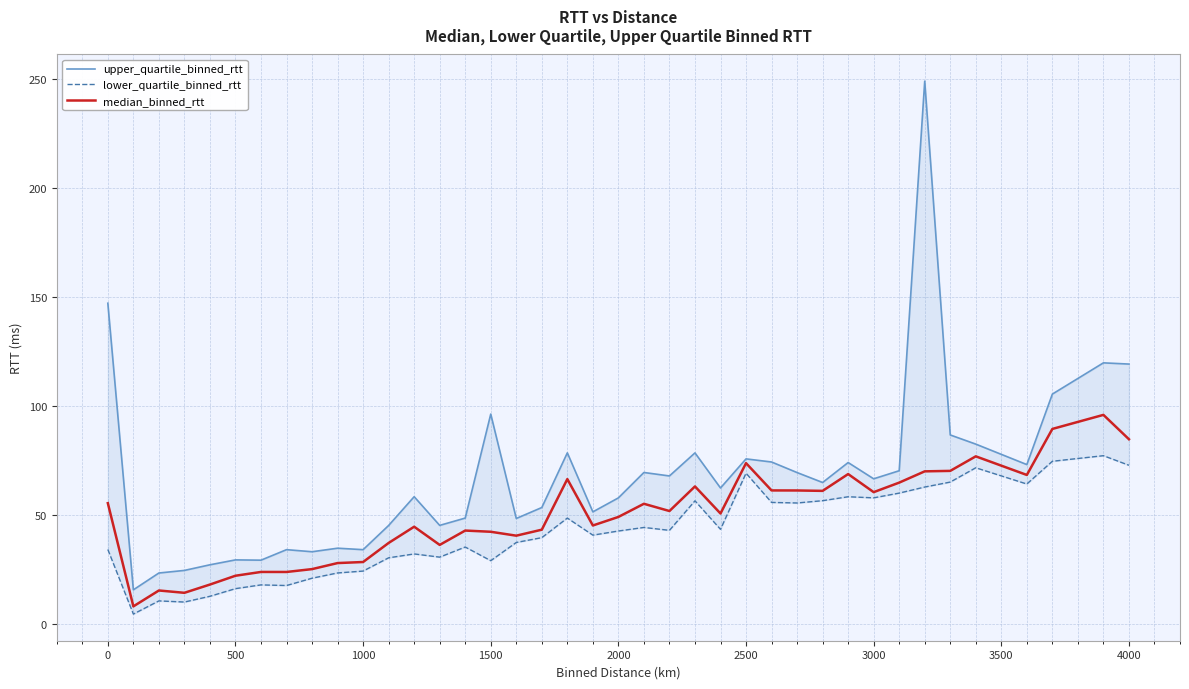

How many lines are shown in the chart?

3